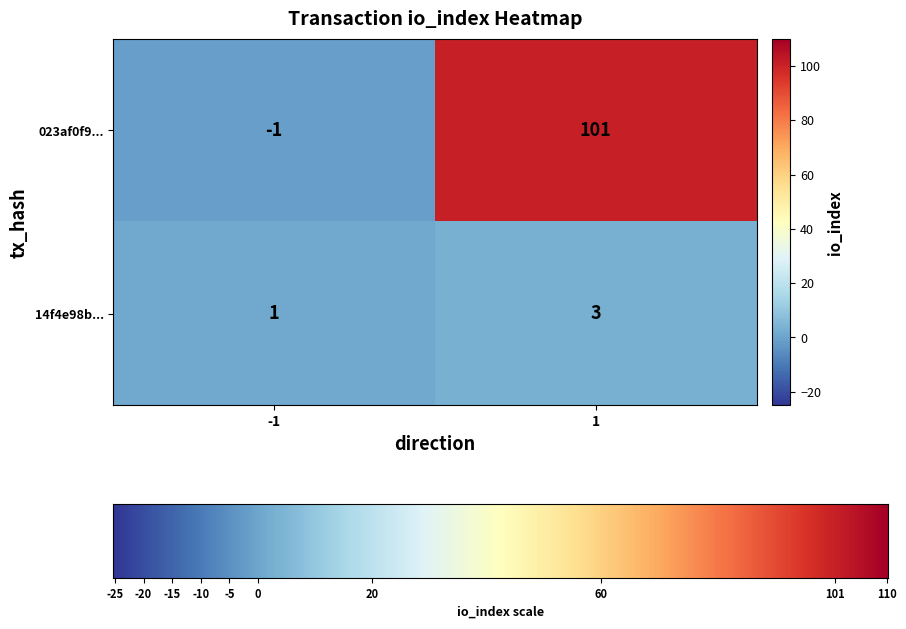

How many values in the 14f4e98b... series are below 3?

1